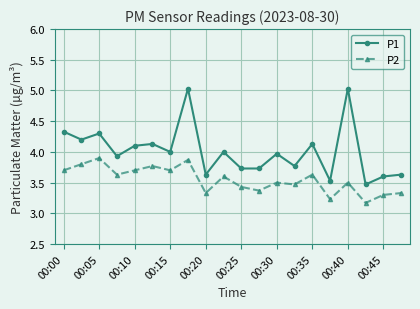

True or false: P2 and P1 intersect in this chart.

False